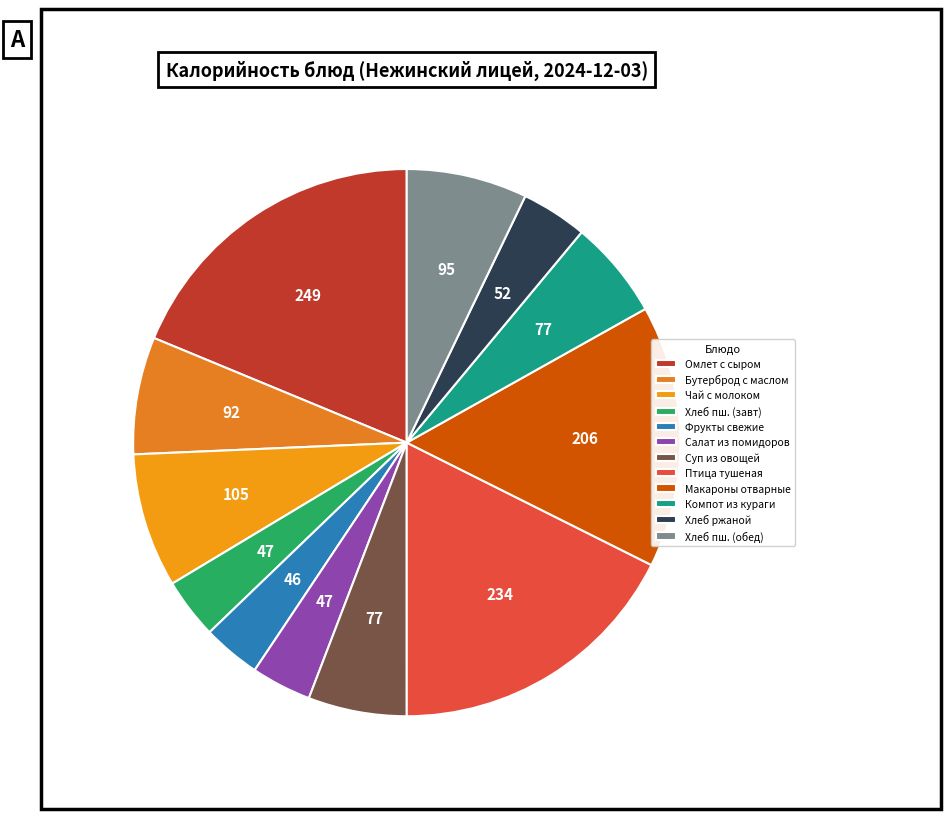

How many slices are in this pie chart?

12